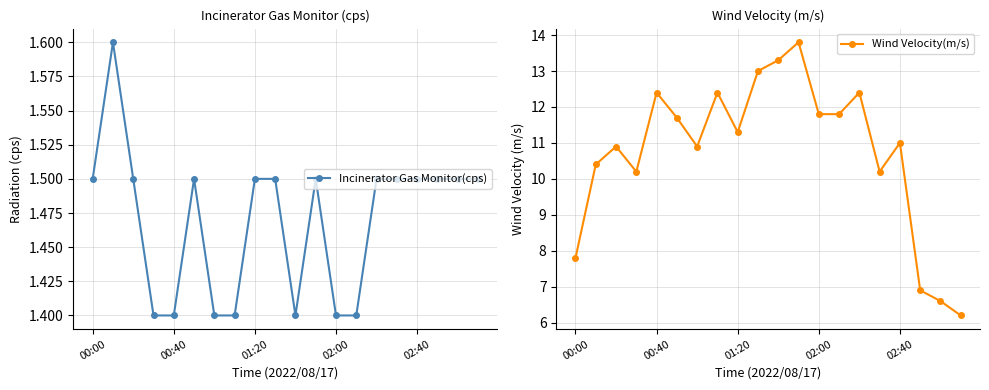

What is the value of the Incinerator Gas Monitor(cps) point at the 18th from the left?

1.5